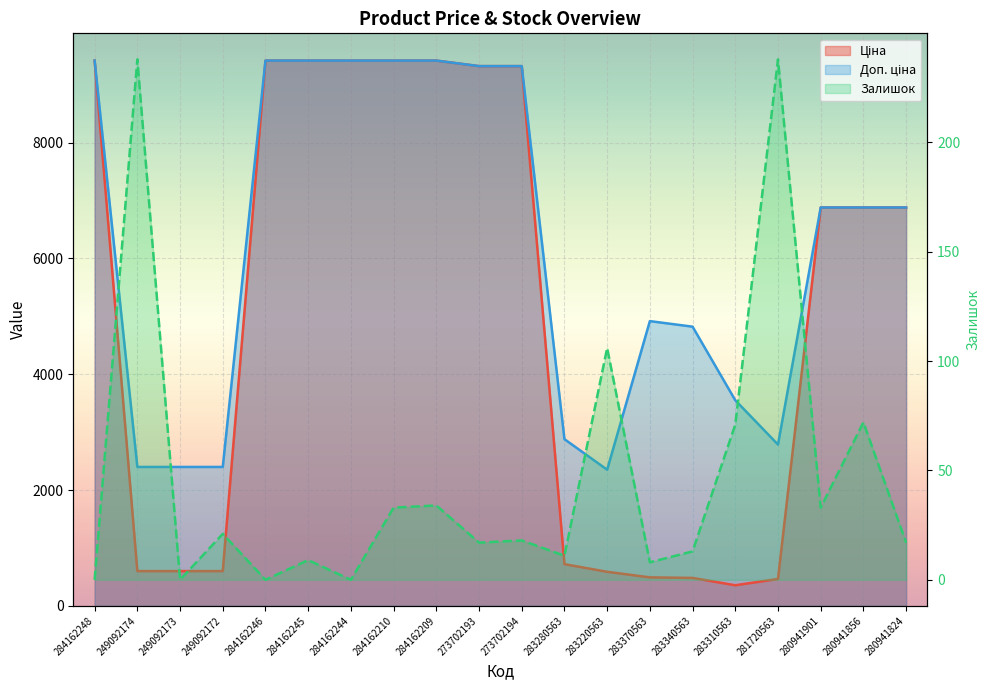

What are all the series names shown in the legend?

Ціна, Доп. ціна, Залишок